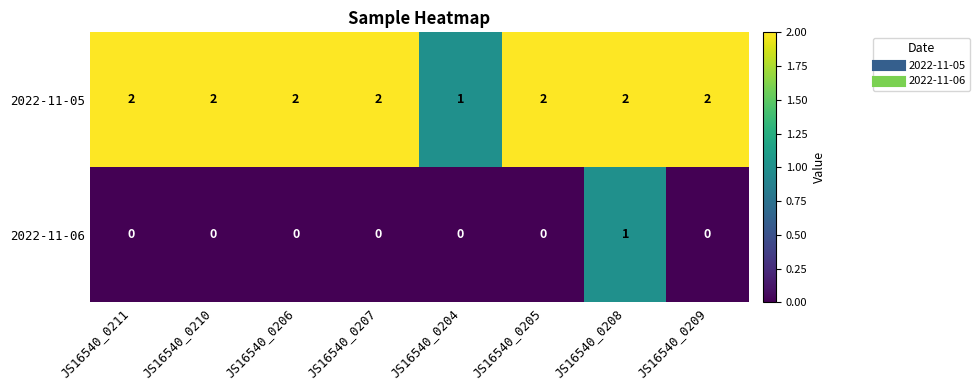

List the series in order of their peak value, highest first.

2022-11-05, 2022-11-06